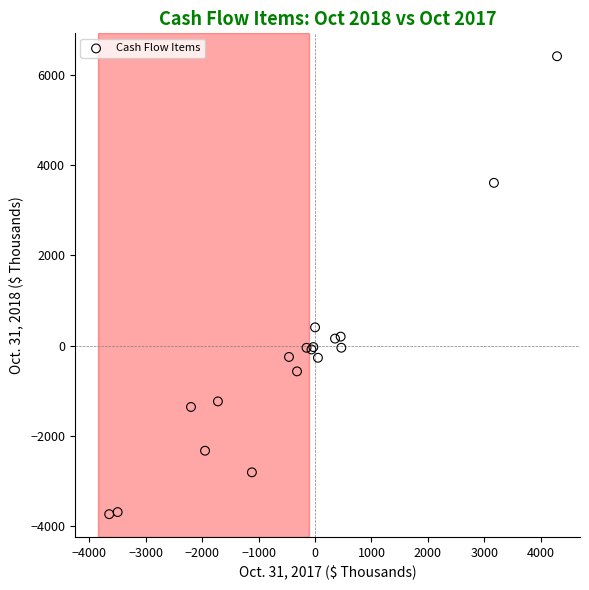

What Y value in the scatter plot is closest to 1339?

406